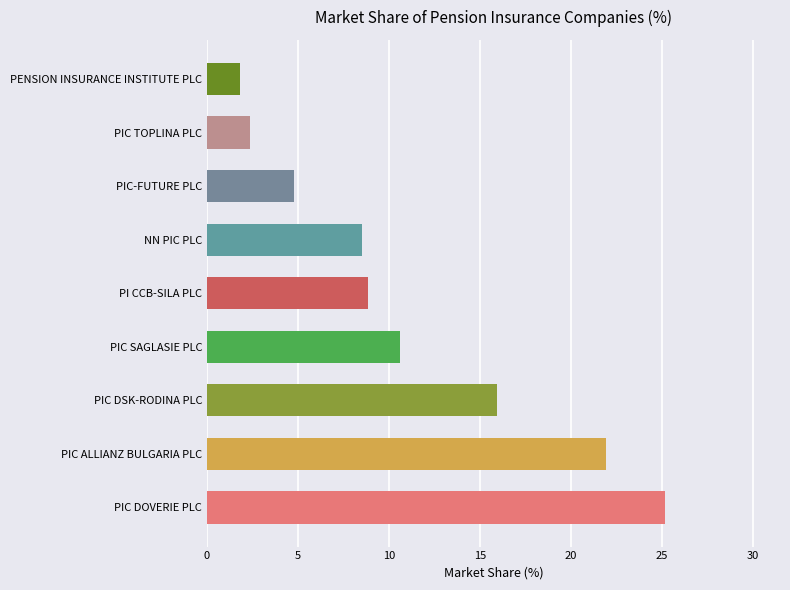

The value at PIC DOVERIE PLC is 35.3. True or false?

False